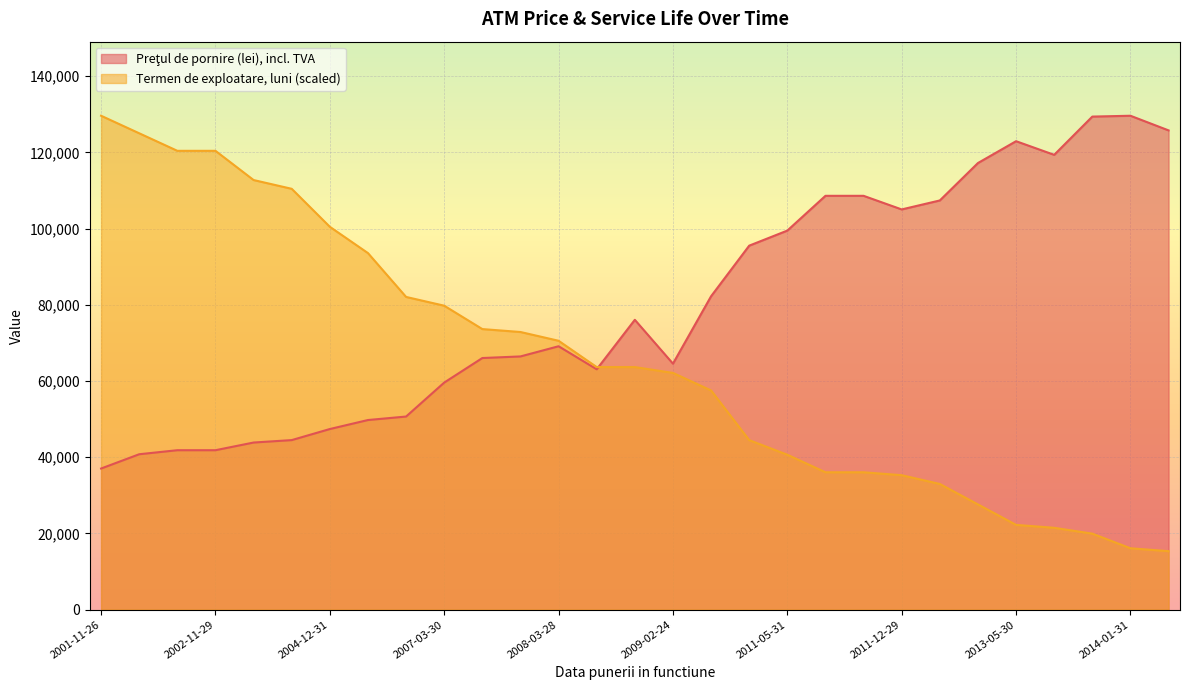

Rank the series at 2006-12-21 from highest to lowest value.

Termen de exploatare, luni, Preţul de pornire (lei), incl. TVA